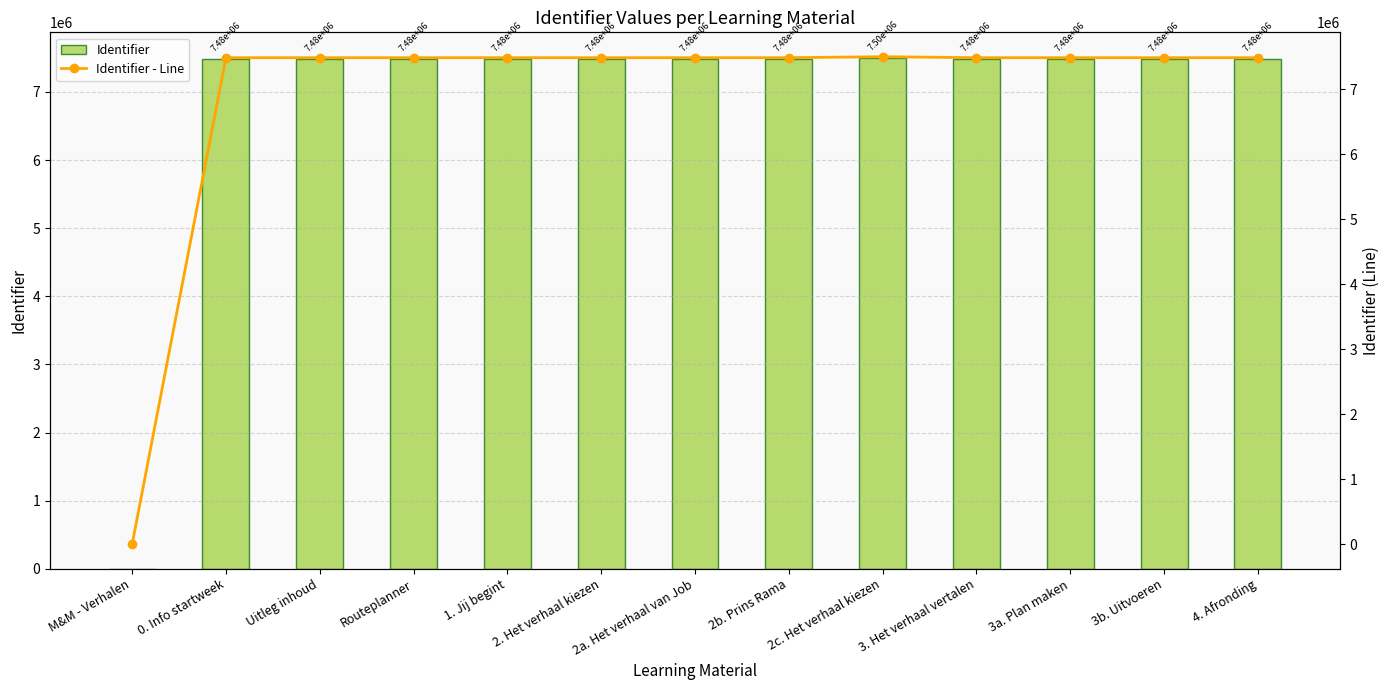

Count the number of data series in this chart.

2